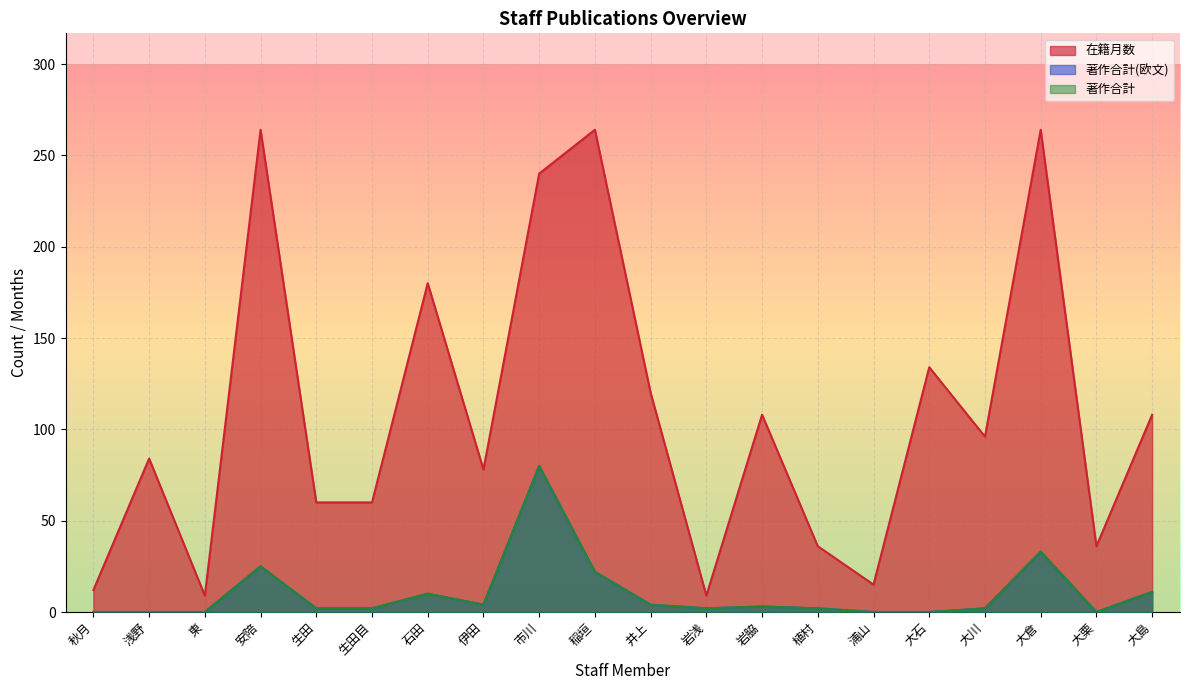

Reading left to right, extract all data points from this chart.

在籍月数: 秋月=12	浅野=84	東=9	安陪=264	生田=60	生田目=60	石田=180	伊田=78	市川=240	稲垣=264	井上=120	岩浅=9	岩脇=108	植村=36	浦山=15	大石=134	大川=96	大倉=264	大栗=36	大島=108
著作合計(欧文): 秋月=0	浅野=0	東=0	安陪=25	生田=2	生田目=2	石田=10	伊田=4	市川=80	稲垣=22	井上=4	岩浅=2	岩脇=3	植村=2	浦山=0	大石=0	大川=2	大倉=33	大栗=0	大島=11
著作合計: 秋月=0	浅野=0	東=0	安陪=25	生田=2	生田目=2	石田=10	伊田=4	市川=80	稲垣=22	井上=4	岩浅=2	岩脇=3	植村=2	浦山=0	大石=0	大川=2	大倉=33	大栗=0	大島=11